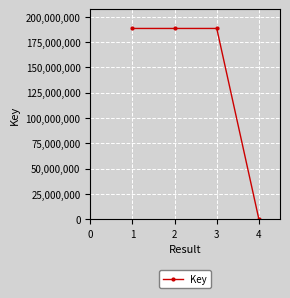

Is it true that the value at 2 is 71341122?

False